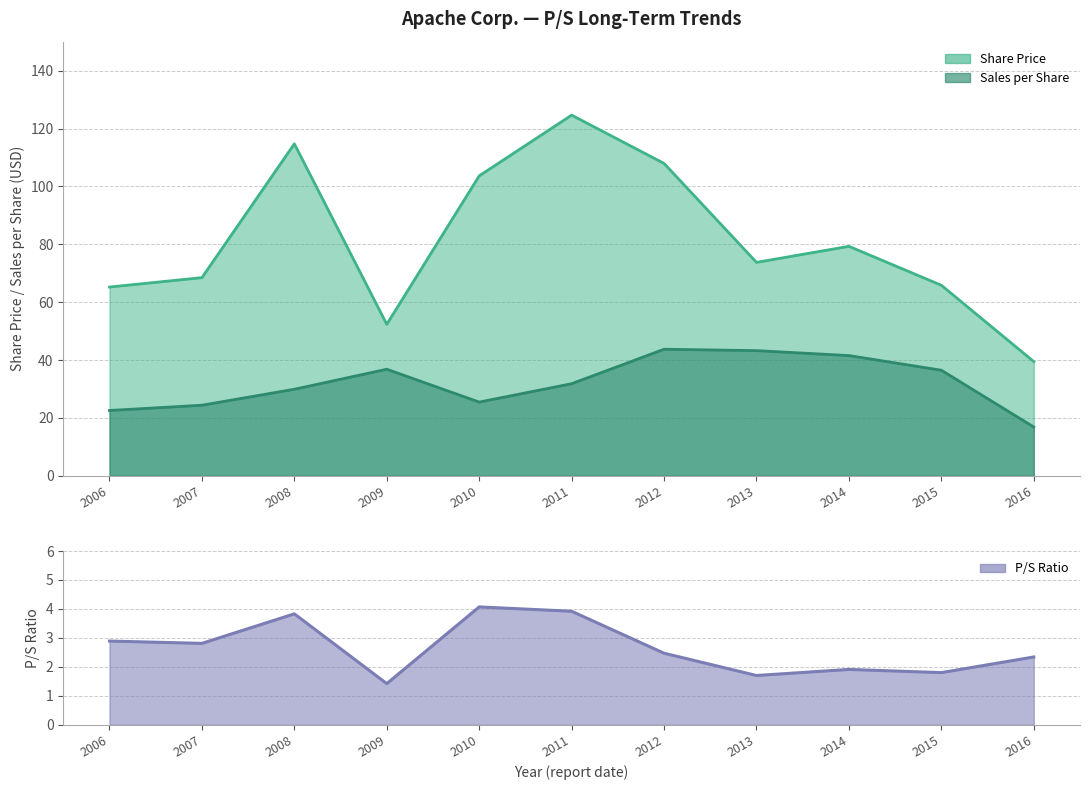

Where is Sales per Share nearest to the value 30?

2008